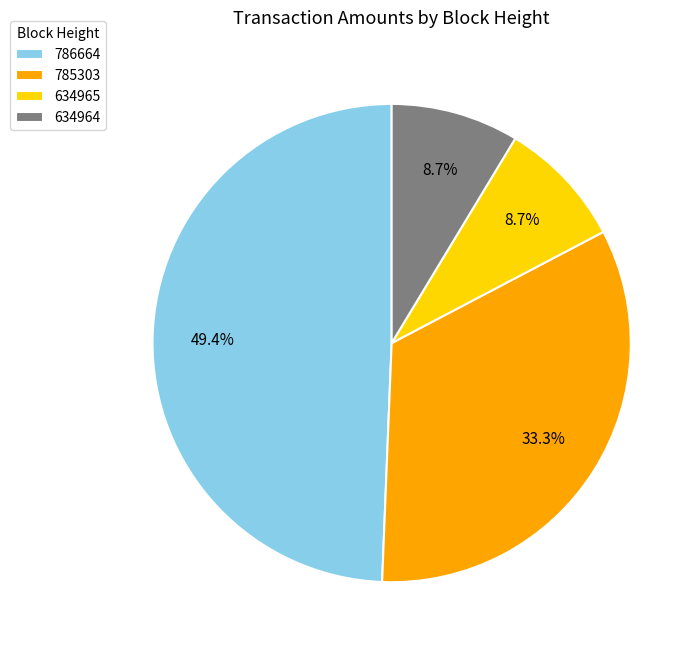

Which has a higher value, 786664 or 785303?

786664